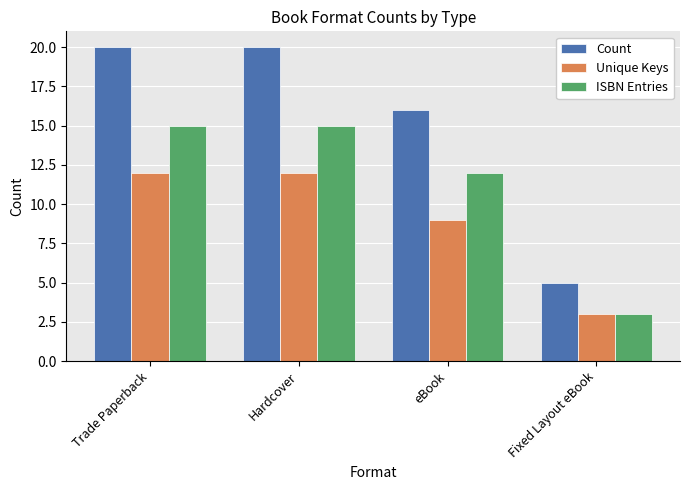

What is the sum of all Count values?

61